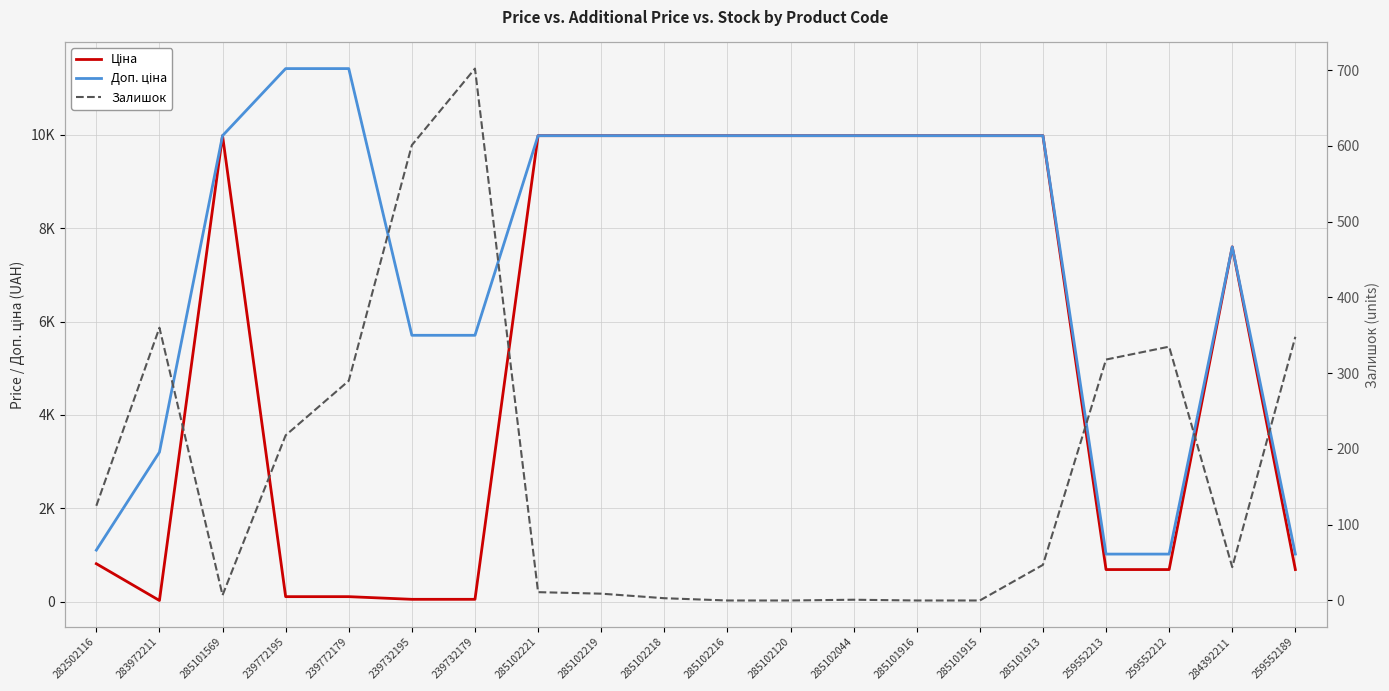

Reading left to right, list all the values displayed in this chart.

Ціна: 818.5	32.0	9975.0	114.1	114.1	57.0	57.0	9975.0	9975.0	9975.0	9975.0	9975.0	9975.0	9975.0	9975.0	9975.0	693.7	693.7	7596.5	693.7
Доп. ціна: 1109.2	3205.0	9975.0	11410.0	11410.0	5705.0	5705.0	9975.0	9975.0	9975.0	9975.0	9975.0	9975.0	9975.0	9975.0	9975.0	1024.6	1024.6	7596.5	1024.6
Залишок: 125.0	360.0	7.0	218.0	290.0	601.0	702.0	11.0	9.0	3.0	0.0	0.0	1.0	0.0	0.0	47.0	318.0	335.0	44.0	348.0